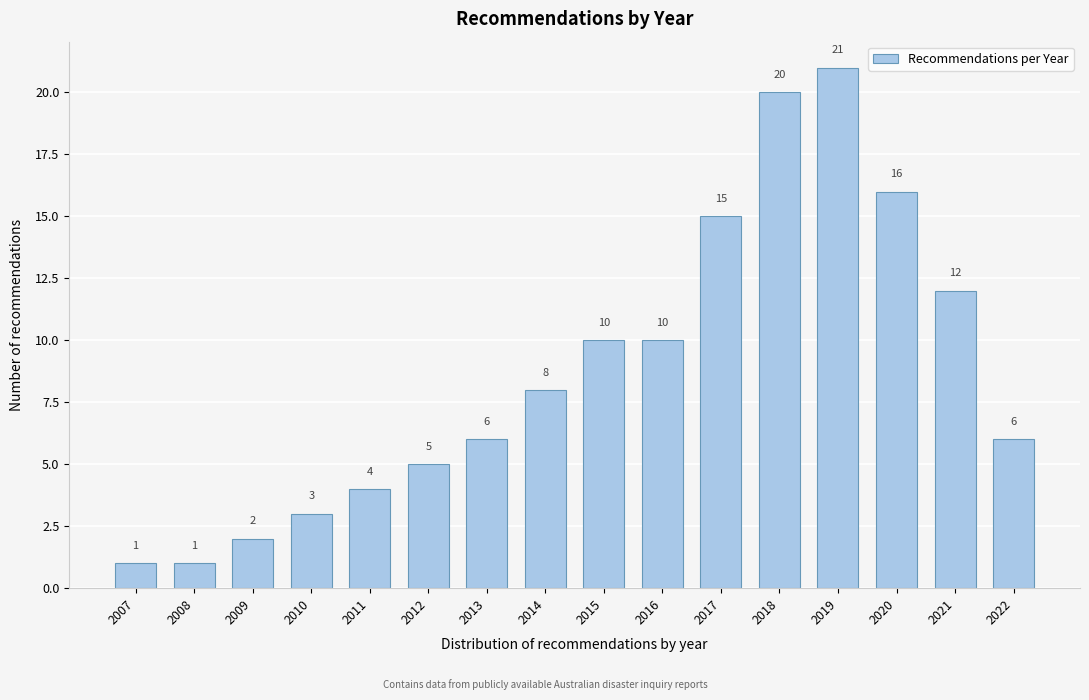

Reading left to right, transcribe all the data shown in this chart.

1	1	2	3	4	5	6	8	10	10	15	20	21	16	12	6